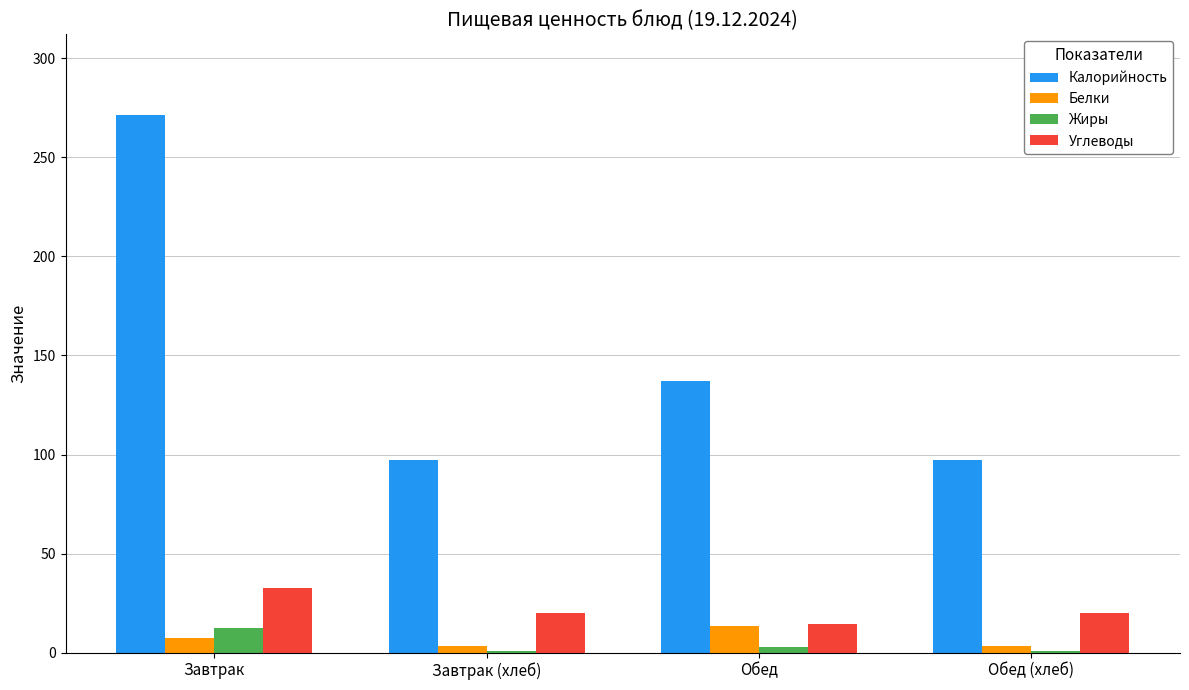

What are all the series names shown in the legend?

Калорийность, Белки, Жиры, Углеводы